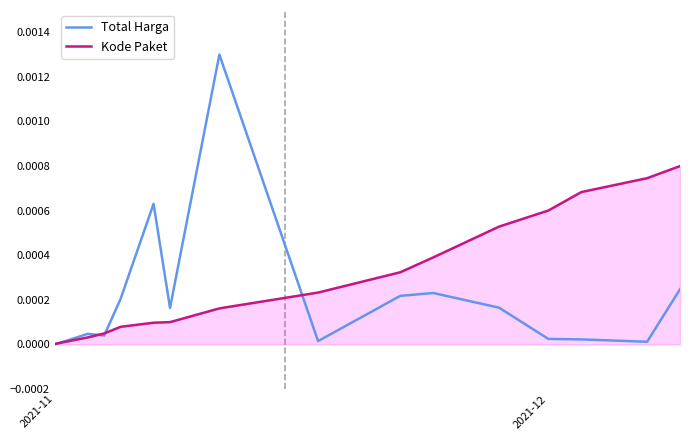

Which series has the largest range (max minus min)?

Total Harga